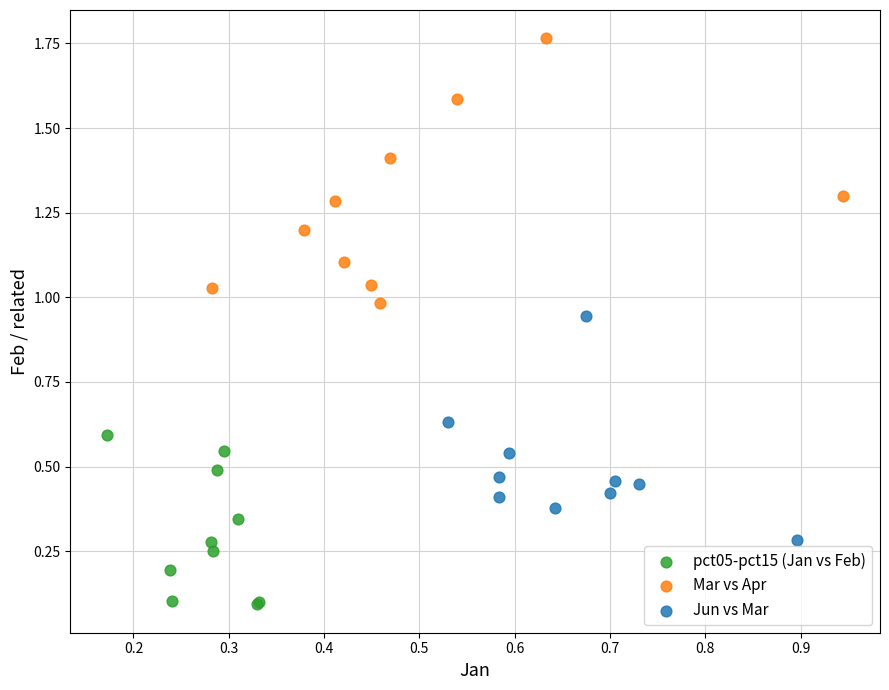

Which series contains the lowest Y value?

pct05-pct15 (Jan vs Feb)